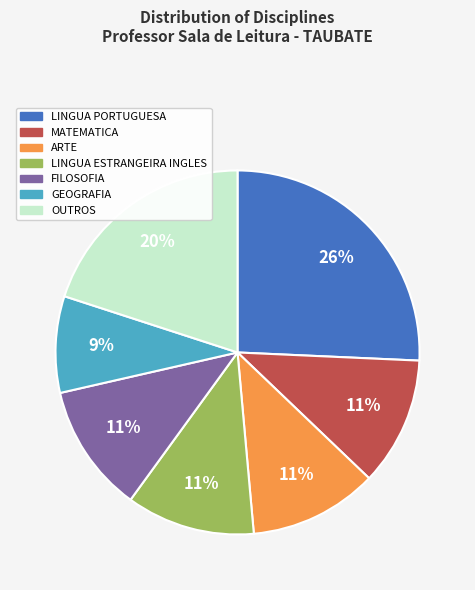

To the nearest percent, what is the average slice percentage?

14%